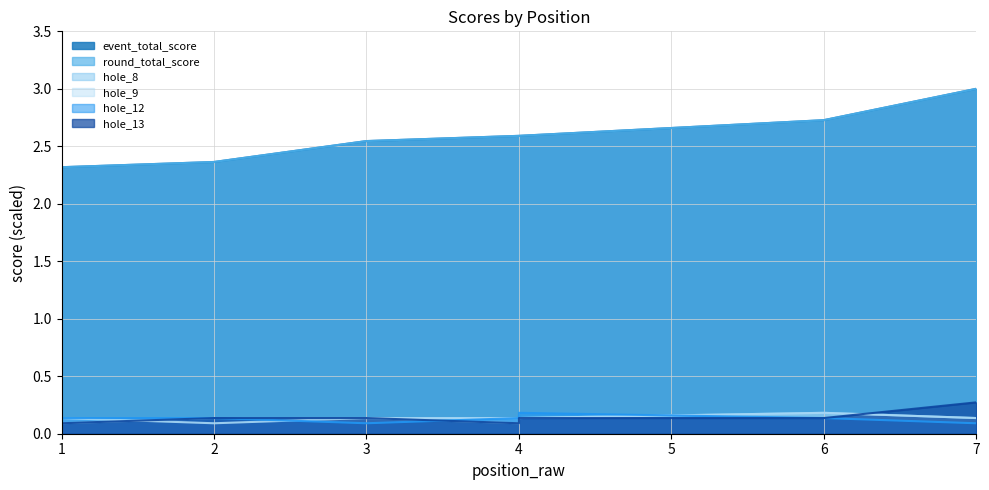

How many lines are shown in the chart?

6